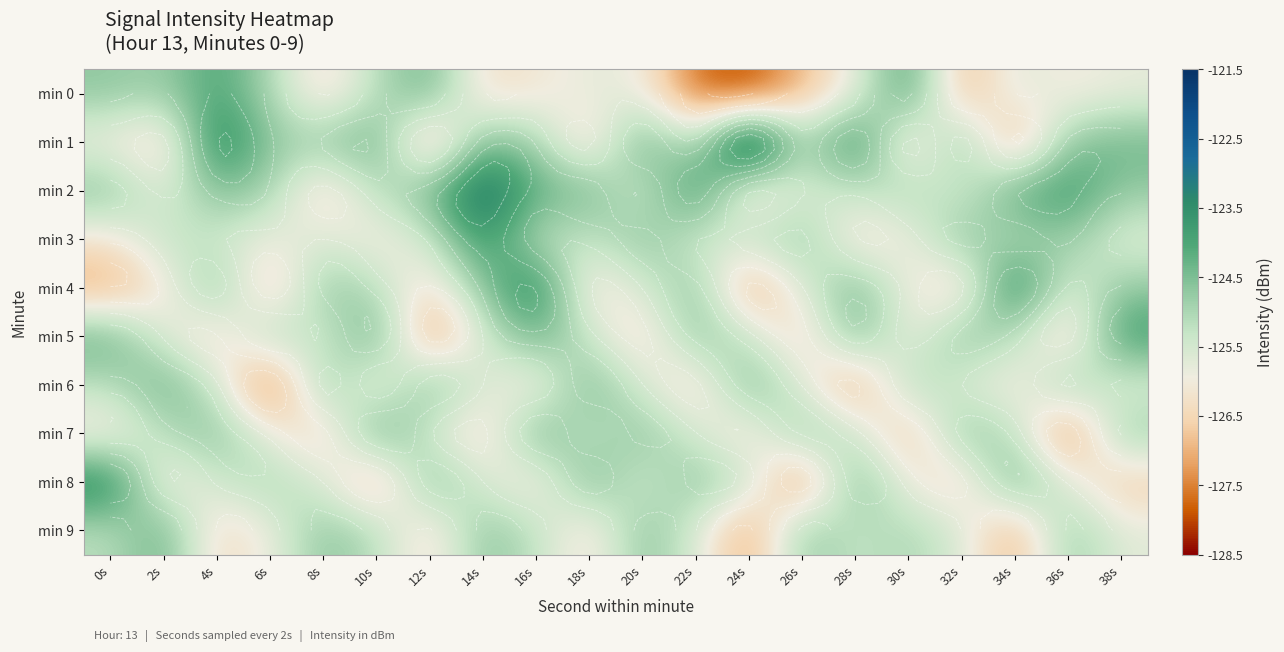

Rank the categories by min 4 value from highest to lowest.

34s, 16s, 28s, 4s, 22s, 14s, 8s, 38s, 10s, 20s, 26s, 36s, 30s, 2s, 18s, 12s, 32s, 6s, 0s, 24s